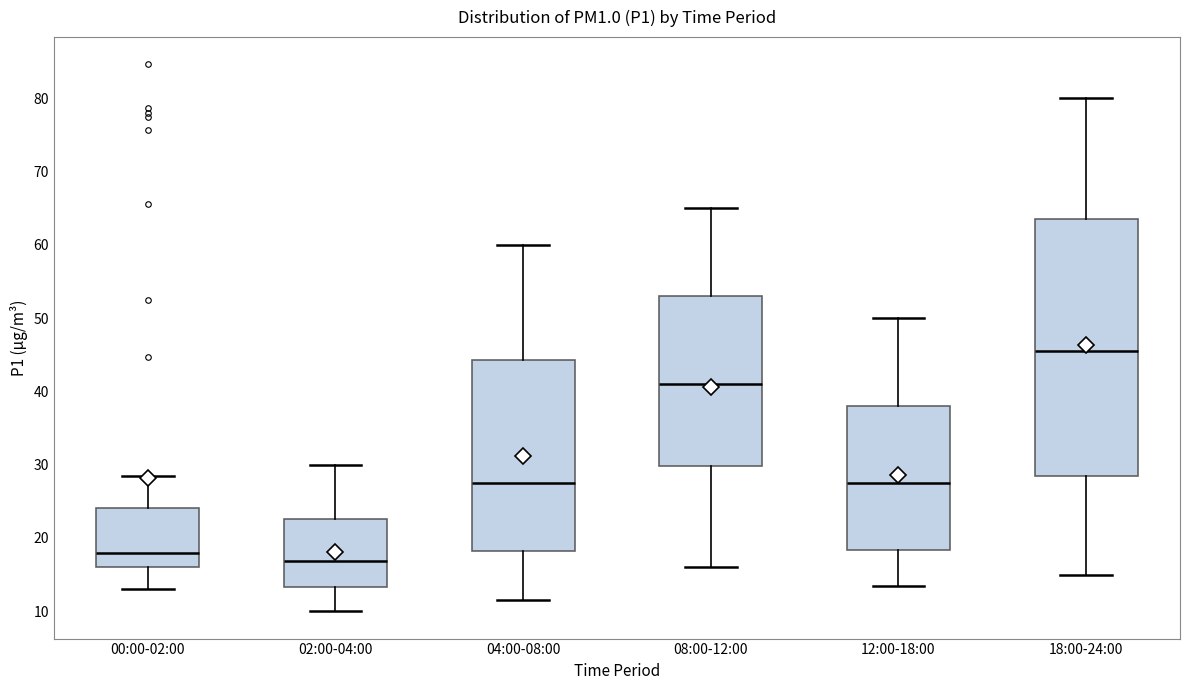

Where is the upper edge of the box for 00:00-02:00 on the y-axis? The values are not printed on the chart, so give them approximately, as read against the axis.

24